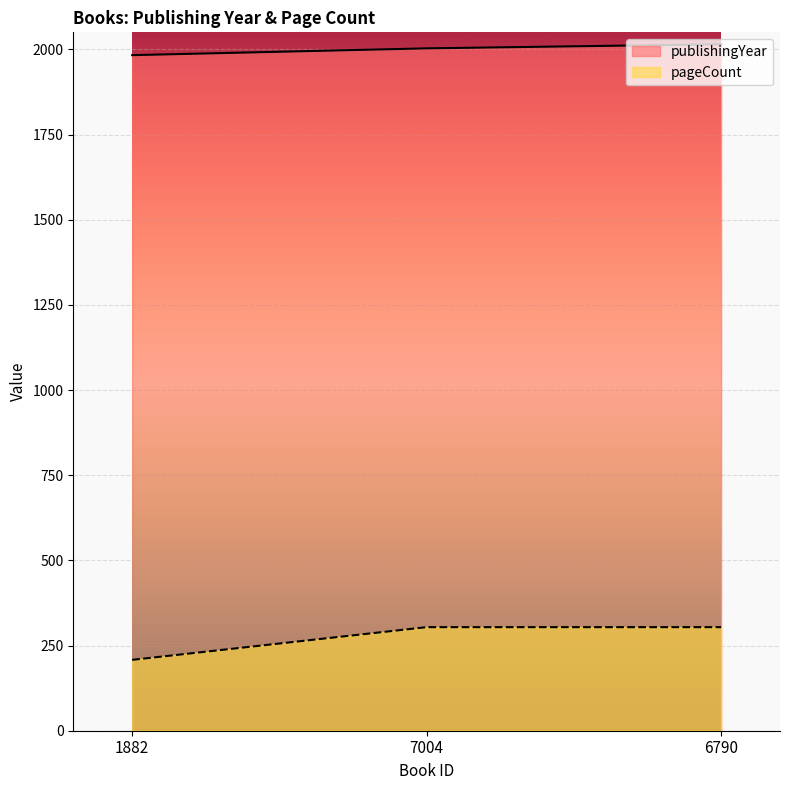

What is the minimum value for publishingYear?

1983